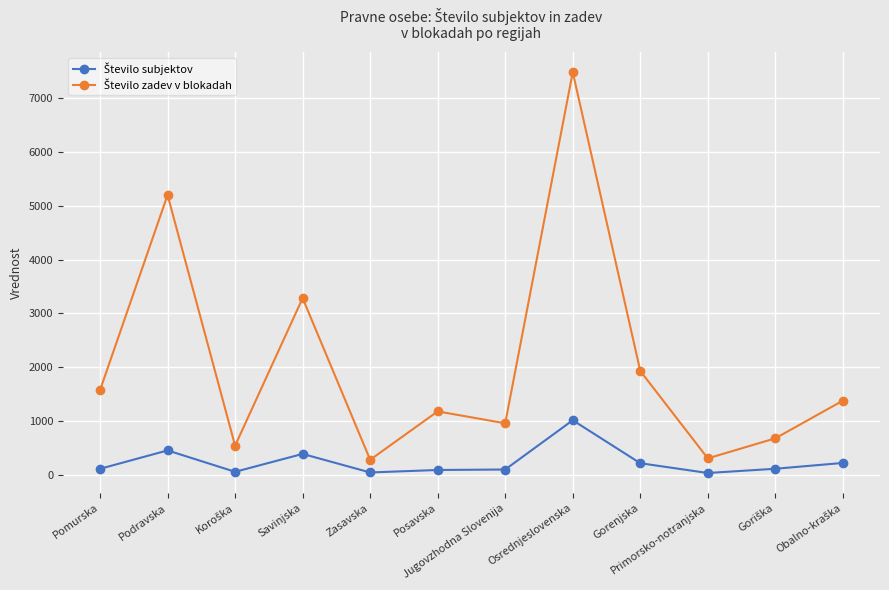

At which category is the sum across all series the highest?

Osrednjeslovenska